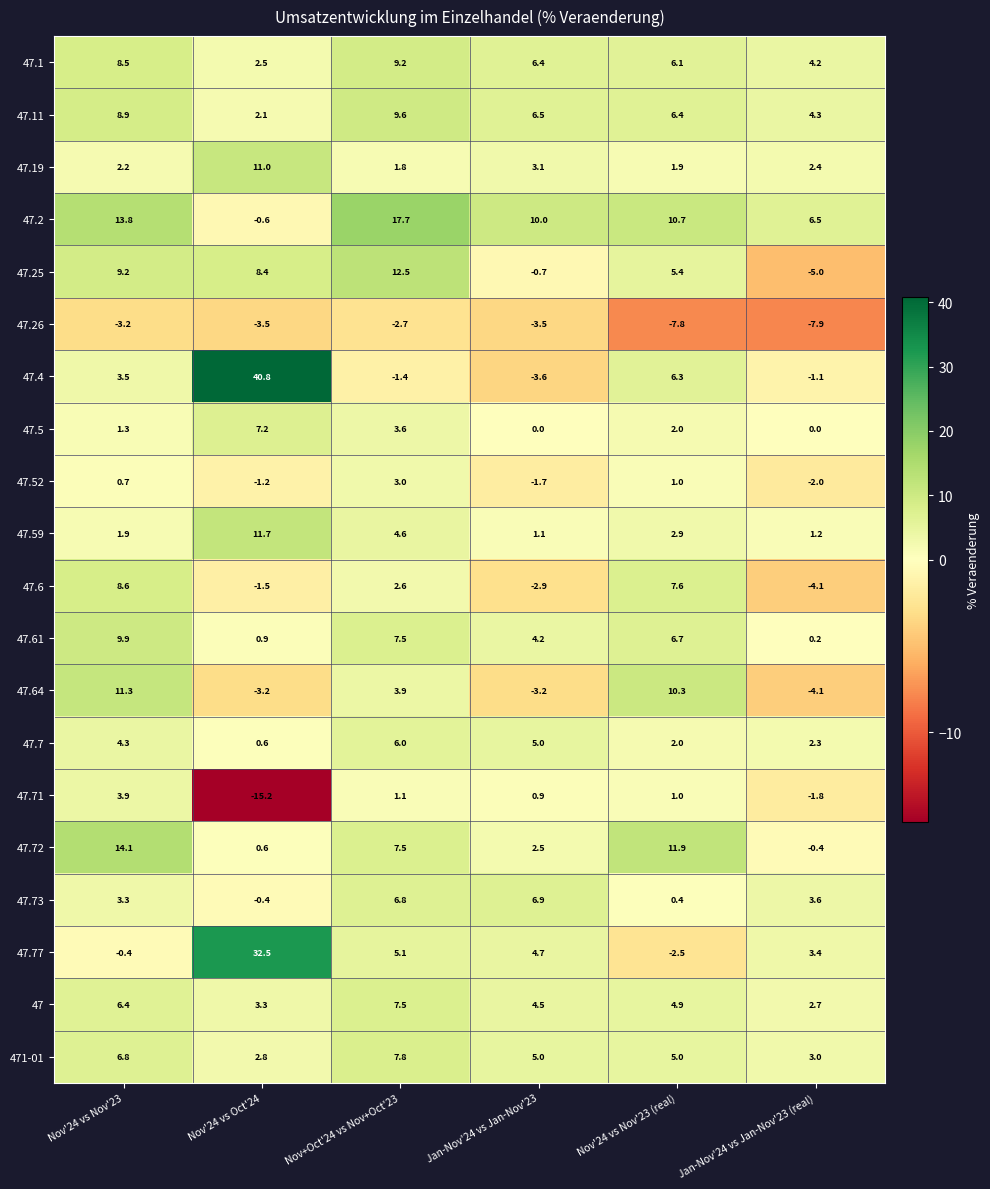

What is the average value of the 471-01 series?

5.1